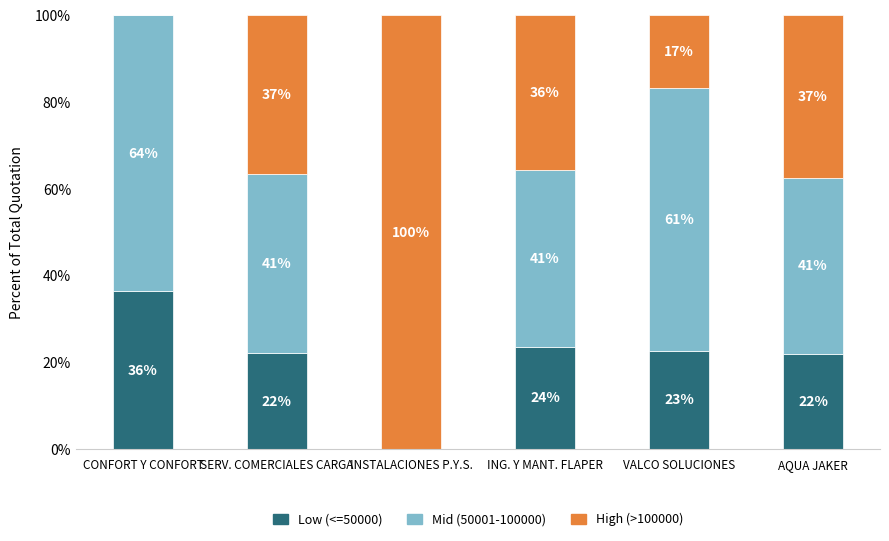

Are the bars grouped side by side (vs. stacked)?

No